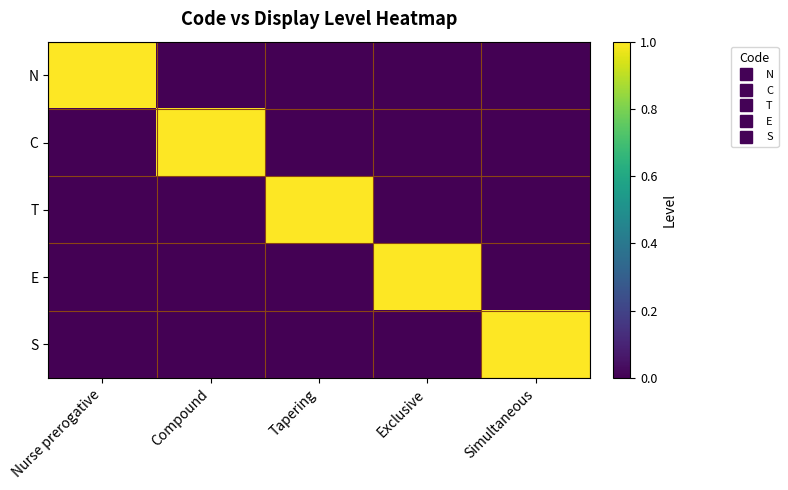

What is the total value across all series at Compound?

1